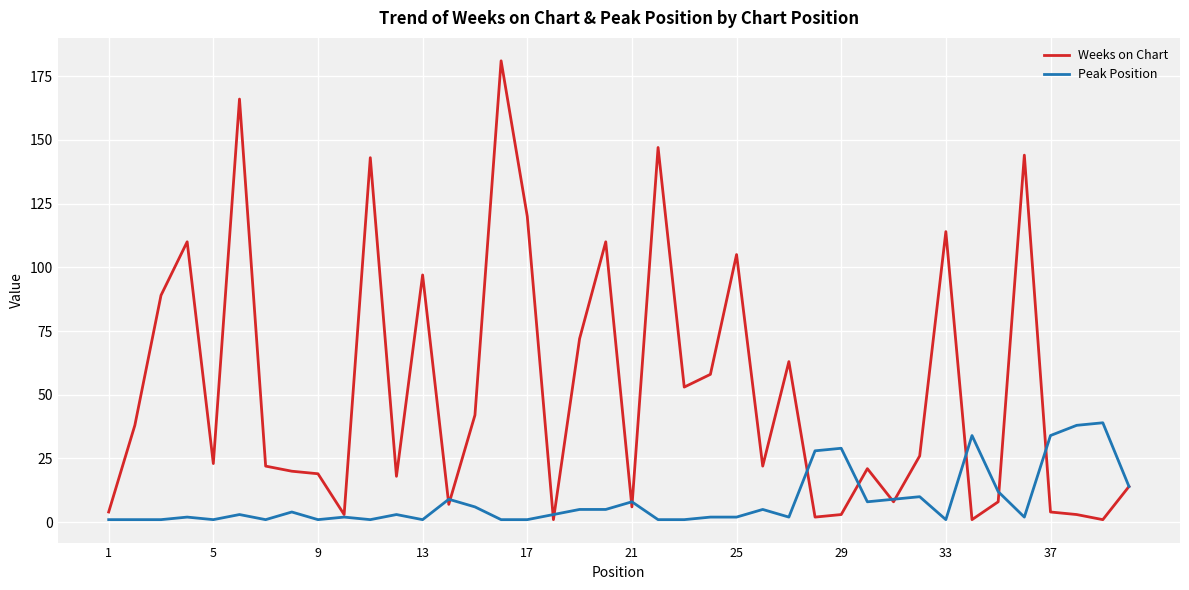

Which series has the largest total across all categories?

Weeks on Chart